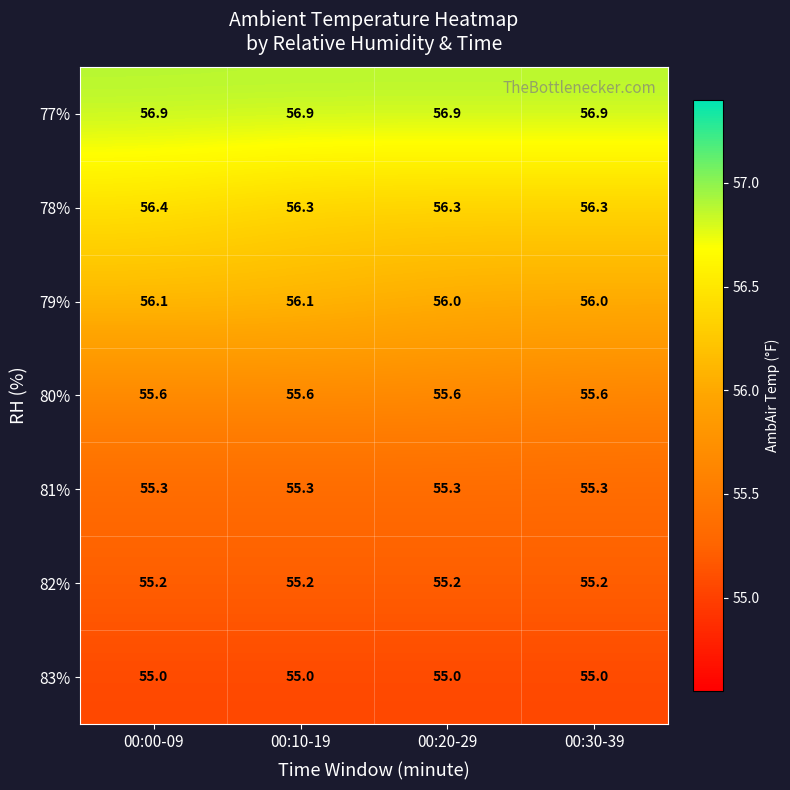

The 79% series shows 33.3 at 00:10-19. True or false?

False